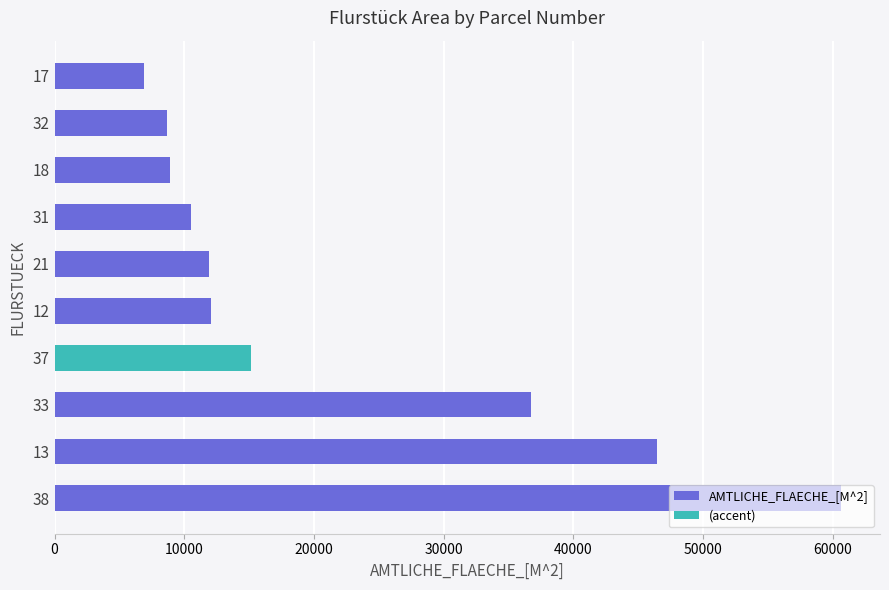

Which has a higher value, 31 or 32?

31